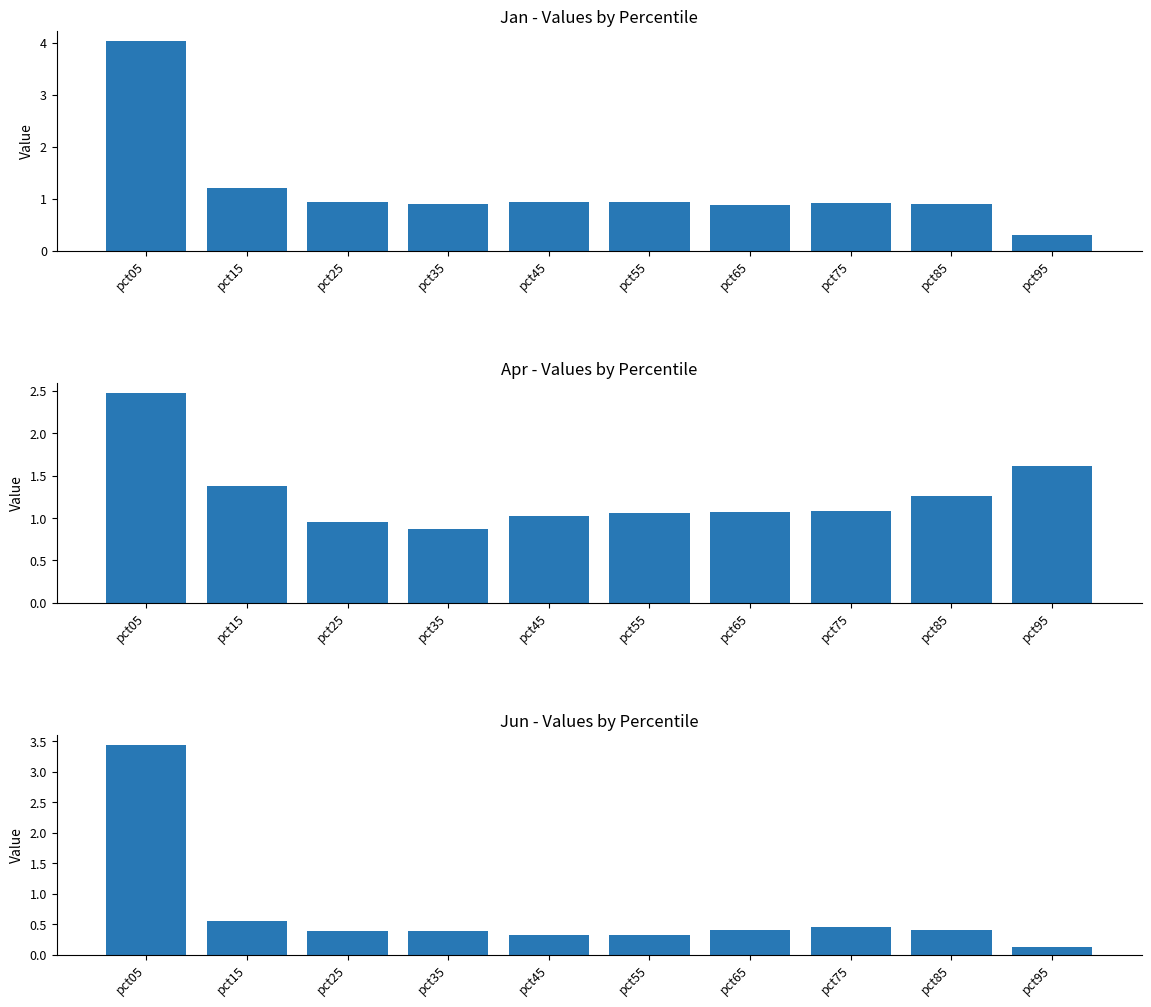

What is the minimum value for Apr?

0.9